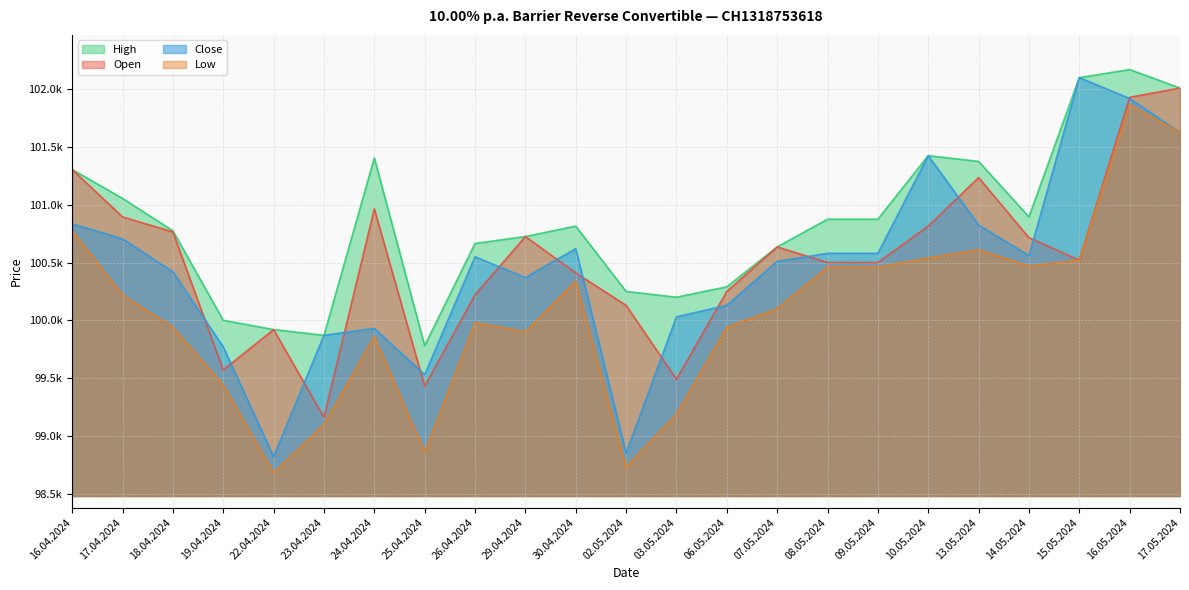

Reading right to left, transcribe all the data shown in this chart.

Open: 17.05.2024=102010	16.05.2024=101930	15.05.2024=100520	14.05.2024=100715	13.05.2024=101235	10.05.2024=100815	09.05.2024=100500	08.05.2024=100500	07.05.2024=100635	06.05.2024=100250	03.05.2024=99490	02.05.2024=100130	30.04.2024=100410	29.04.2024=100725	26.04.2024=100220	25.04.2024=99430	24.04.2024=100965	23.04.2024=99160	22.04.2024=99920	19.04.2024=99570	18.04.2024=100765	17.04.2024=100895	16.04.2024=101305
High: 17.05.2024=102010	16.05.2024=102170	15.05.2024=102100	14.05.2024=100895	13.05.2024=101375	10.05.2024=101425	09.05.2024=100875	08.05.2024=100875	07.05.2024=100635	06.05.2024=100290	03.05.2024=100200	02.05.2024=100250	30.04.2024=100815	29.04.2024=100725	26.04.2024=100665	25.04.2024=99780	24.04.2024=101405	23.04.2024=99870	22.04.2024=99920	19.04.2024=100000	18.04.2024=100775	17.04.2024=101055	16.04.2024=101305
Low: 17.05.2024=101625	16.05.2024=101865	15.05.2024=100520	14.05.2024=100470	13.05.2024=100610	10.05.2024=100540	09.05.2024=100460	08.05.2024=100460	07.05.2024=100100	06.05.2024=99940	03.05.2024=99190	02.05.2024=98730	30.04.2024=100340	29.04.2024=99900	26.04.2024=99980	25.04.2024=98860	24.04.2024=99860	23.04.2024=99100	22.04.2024=98680	19.04.2024=99440	18.04.2024=99940	17.04.2024=100220	16.04.2024=100775
Close: 17.05.2024=101625	16.05.2024=101920	15.05.2024=102100	14.05.2024=100560	13.05.2024=100825	10.05.2024=101425	09.05.2024=100580	08.05.2024=100580	07.05.2024=100510	06.05.2024=100130	03.05.2024=100030	02.05.2024=98850	30.04.2024=100620	29.04.2024=100370	26.04.2024=100550	25.04.2024=99530	24.04.2024=99930	23.04.2024=99870	22.04.2024=98820	19.04.2024=99770	18.04.2024=100420	17.04.2024=100705	16.04.2024=100835